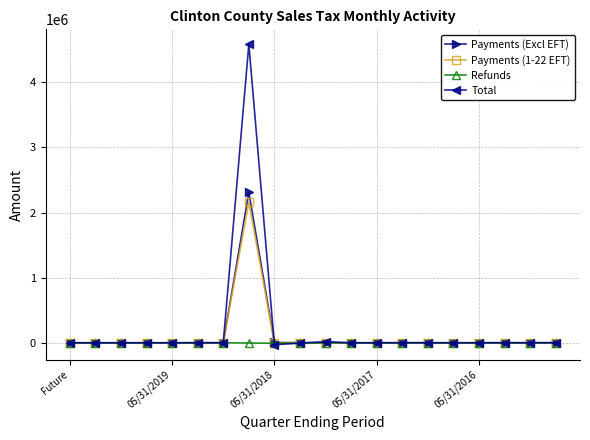

Which series has the widest spread of values?

Total